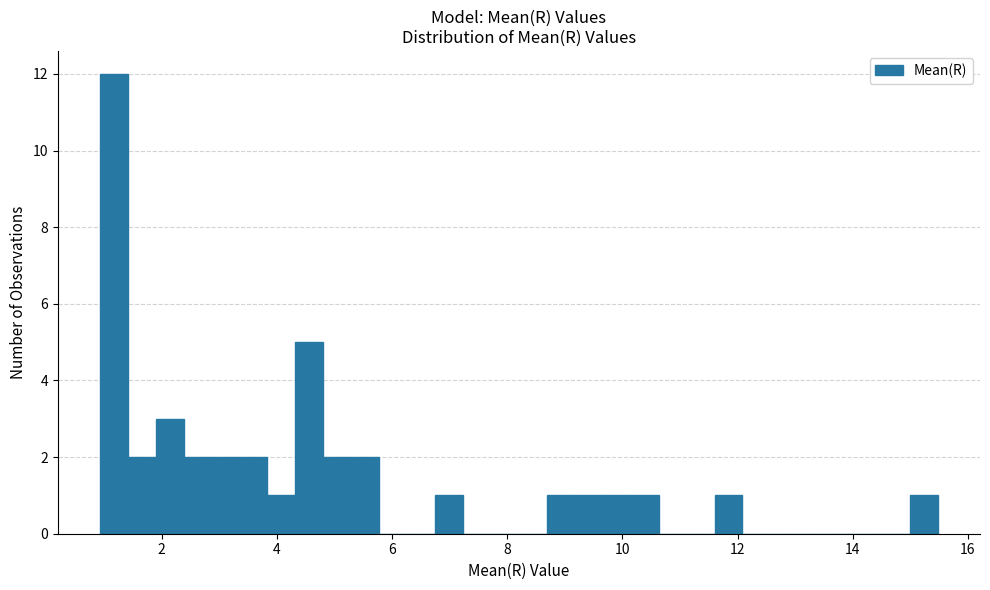

Around what value on the x-axis is the tallest bar? Give the approximate position of its centre, as read against the axis.

1.2